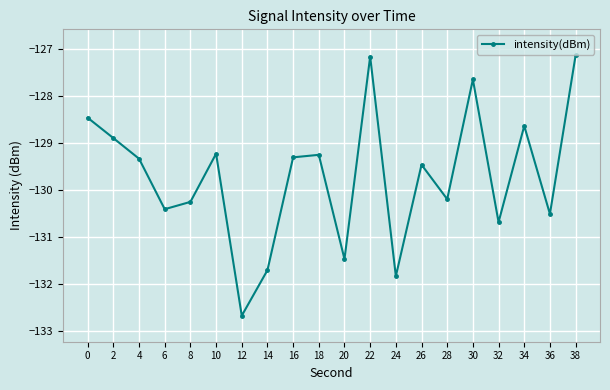

The value at 0 is -128.5. True or false?

True